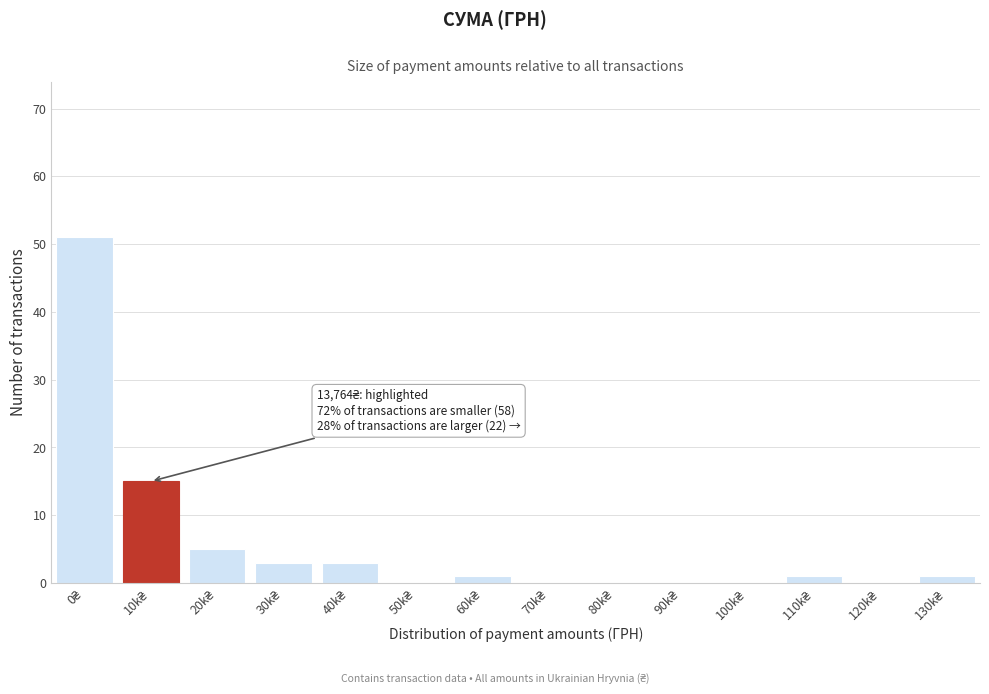

What is the sum of all values?

80